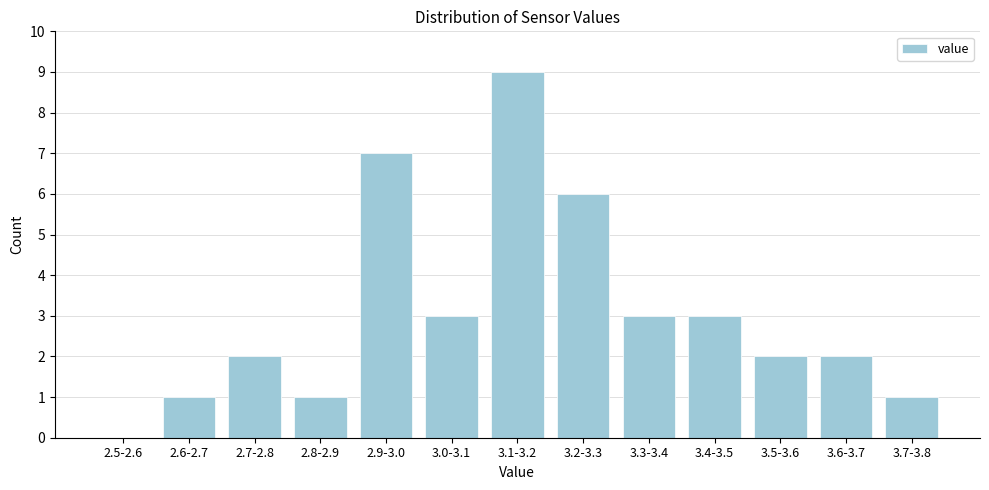

Reading left to right, extract all data points from this chart.

2.5-2.6=0	2.6-2.7=1	2.7-2.8=2	2.8-2.9=1	2.9-3.0=7	3.0-3.1=3	3.1-3.2=9	3.2-3.3=6	3.3-3.4=3	3.4-3.5=3	3.5-3.6=2	3.6-3.7=2	3.7-3.8=1